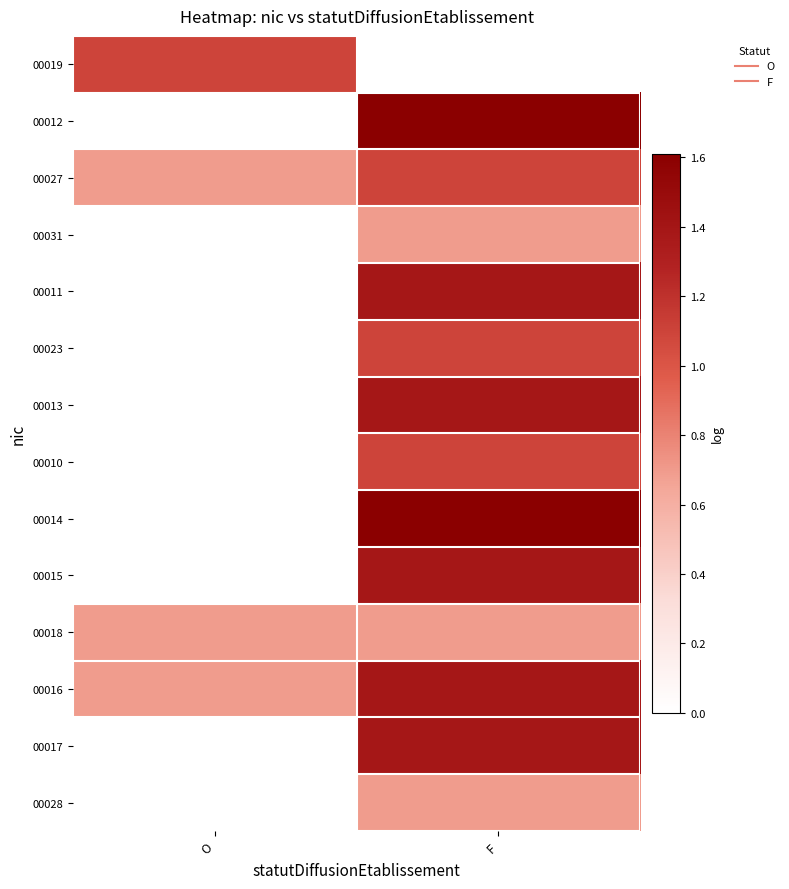

Which label corresponds to the smallest value in the chart?

F